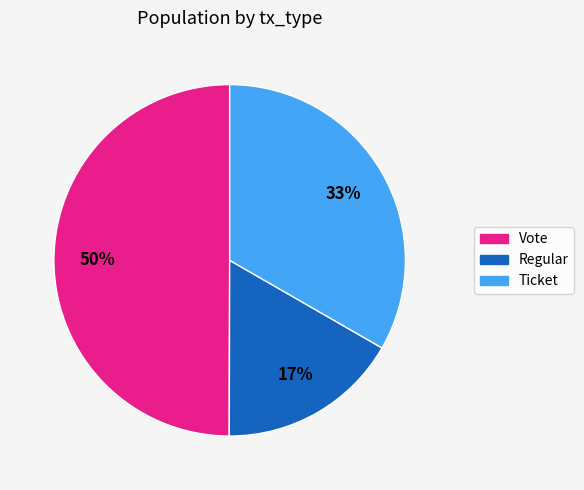

What is the smallest slice in the pie chart?

Regular